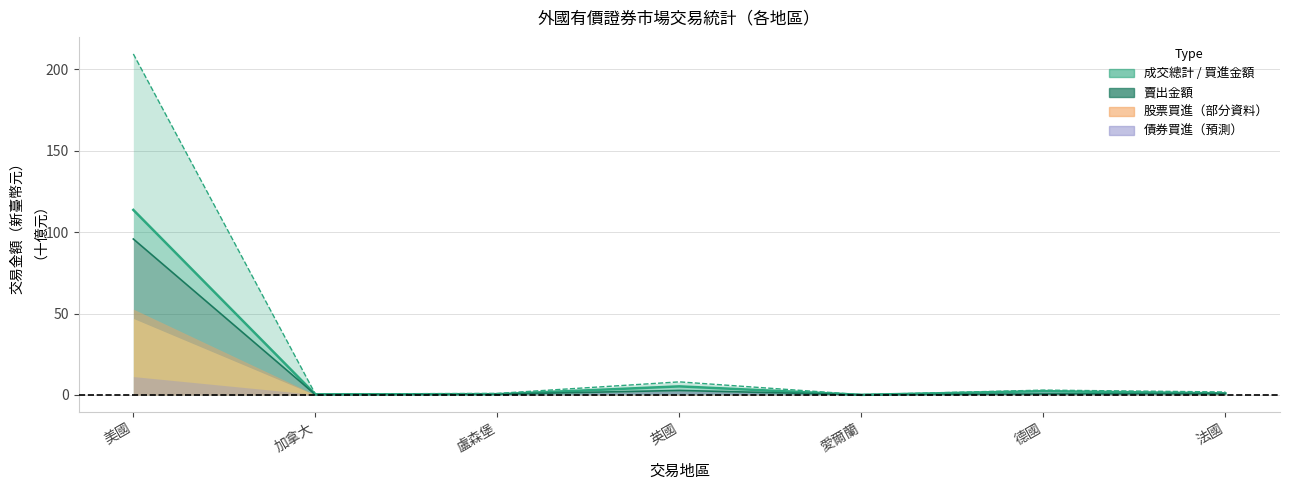

What is the sum of all 買進金額 values?

123.1